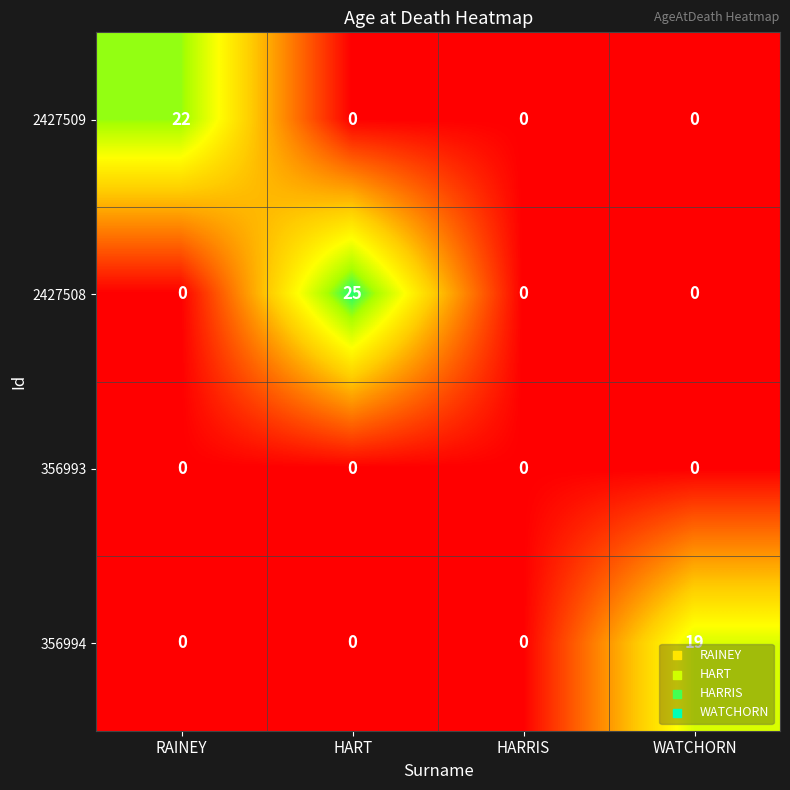

True or false: 2427509 has a value of 39 at RAINEY.

False